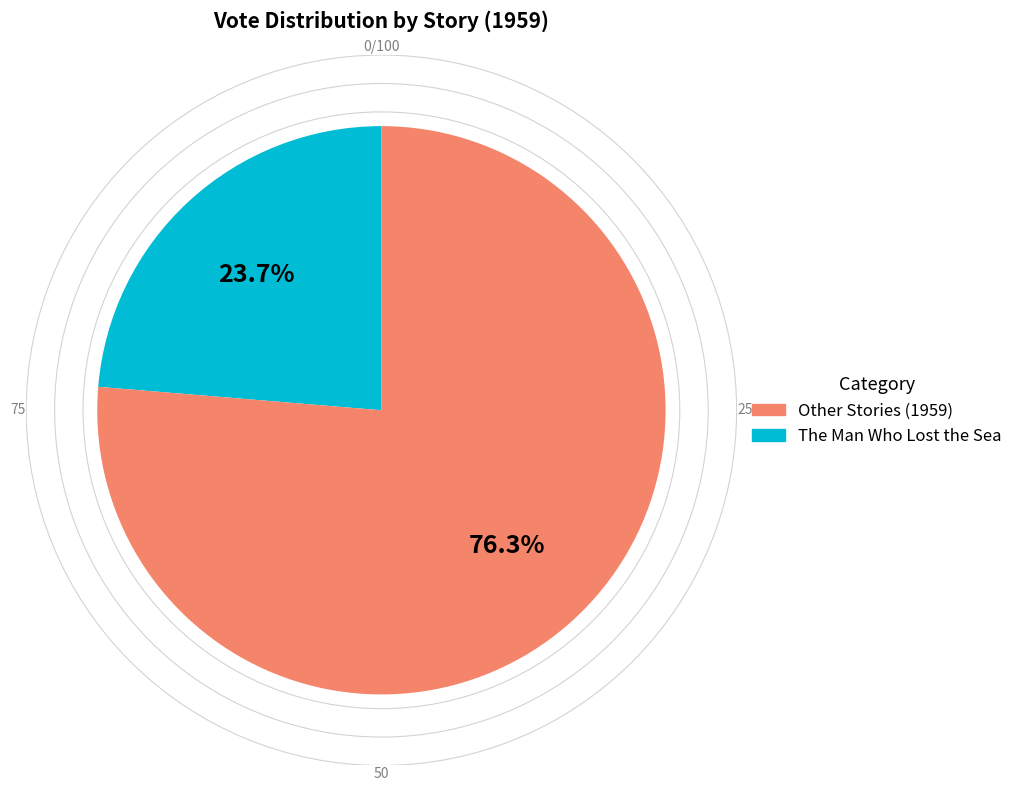

Is there any slice that represents more than half of the pie?

Yes